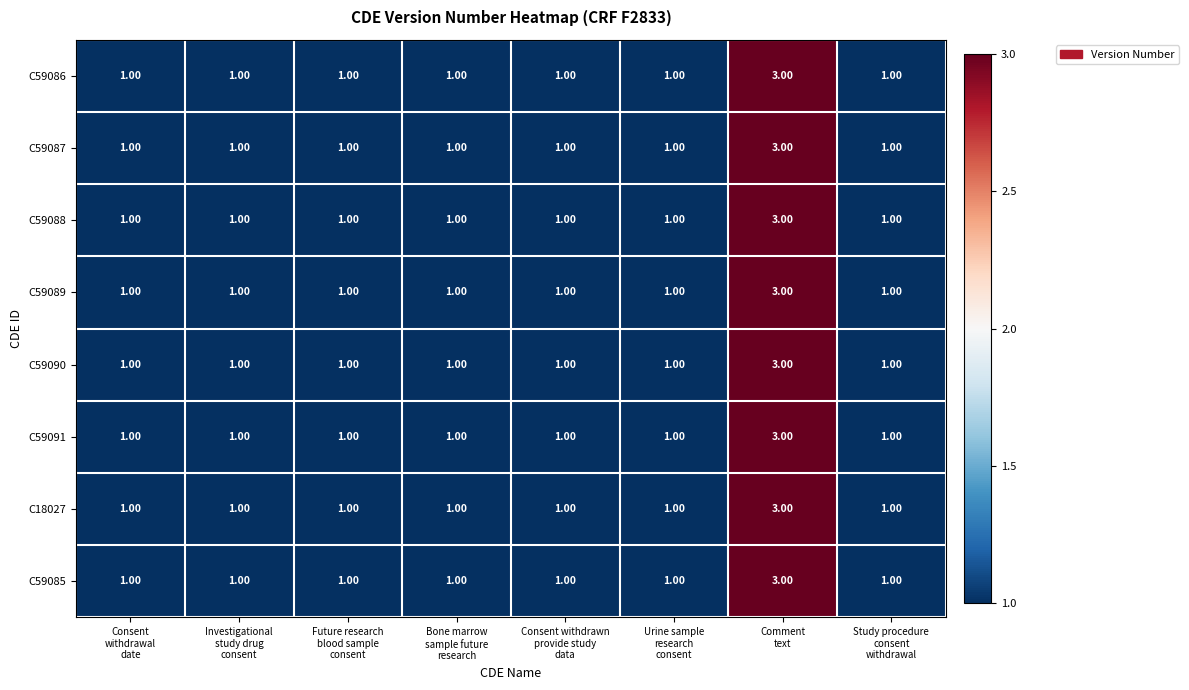

What is the sum of all C18027 values?

10